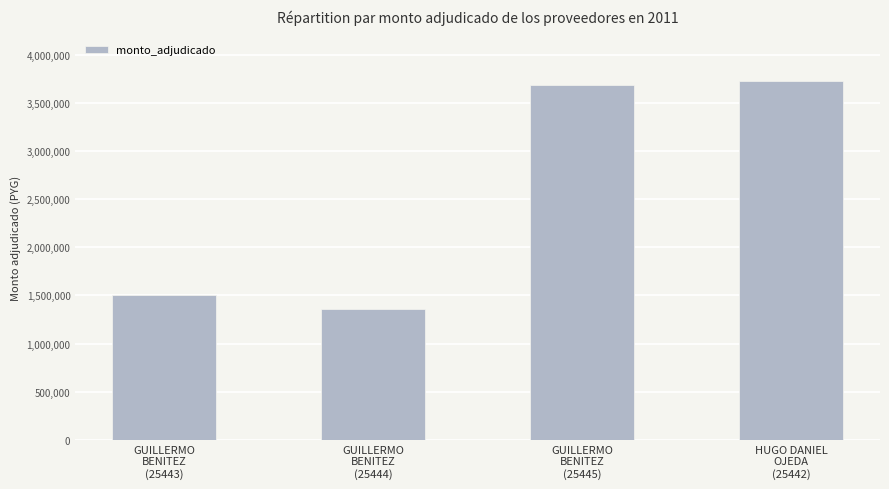

What is the difference between the maximum and second lowest values?

2228000